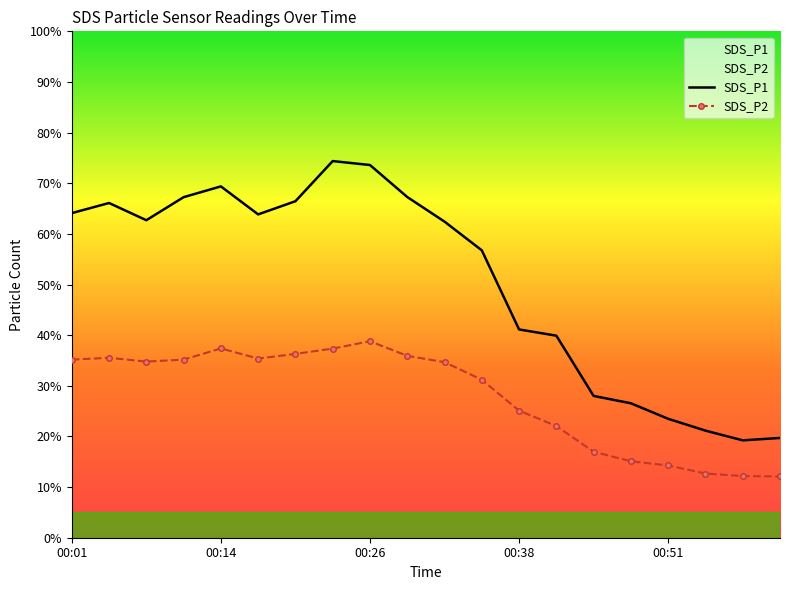

What is the lowest value of the SDS_P2 series?

12.1